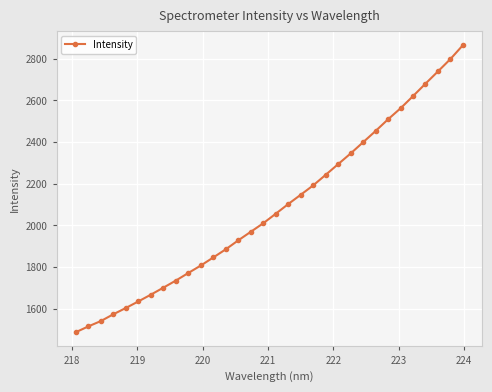

True or false: there are more than 0 points higher than both neighbors.

False